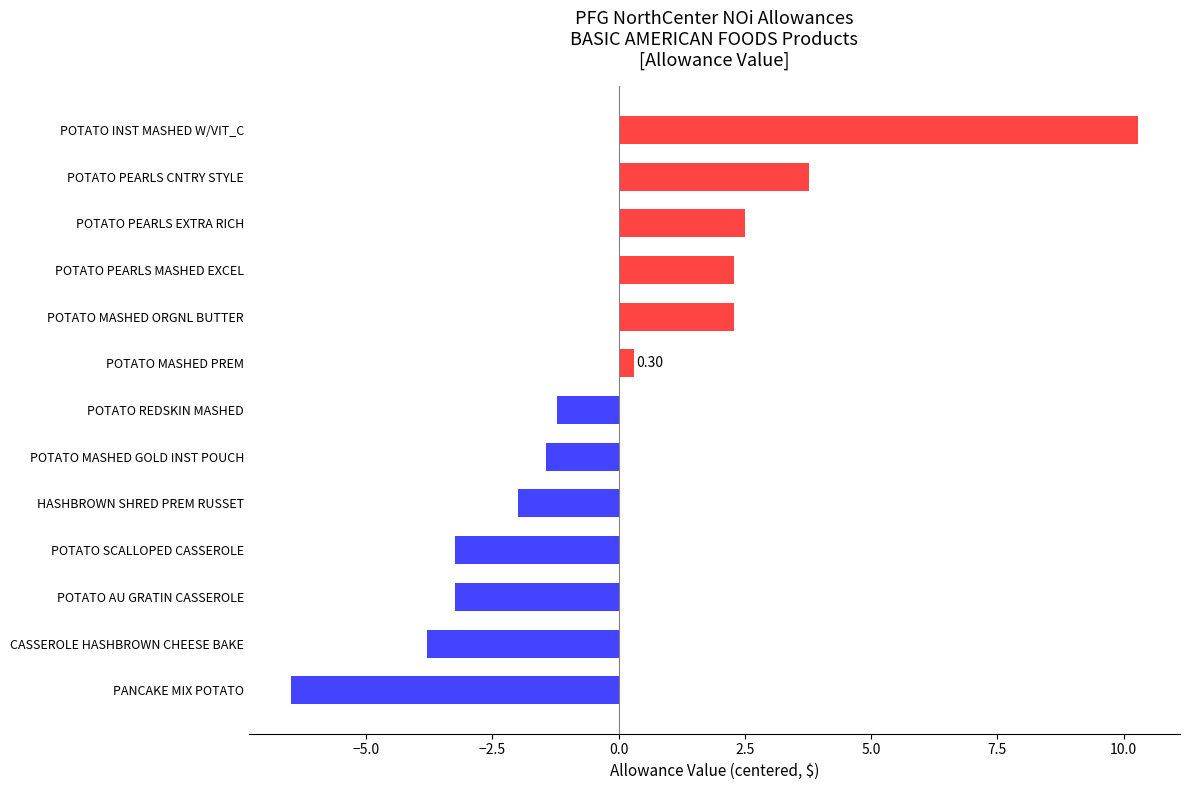

What is the difference between the maximum and second lowest values?

14.1